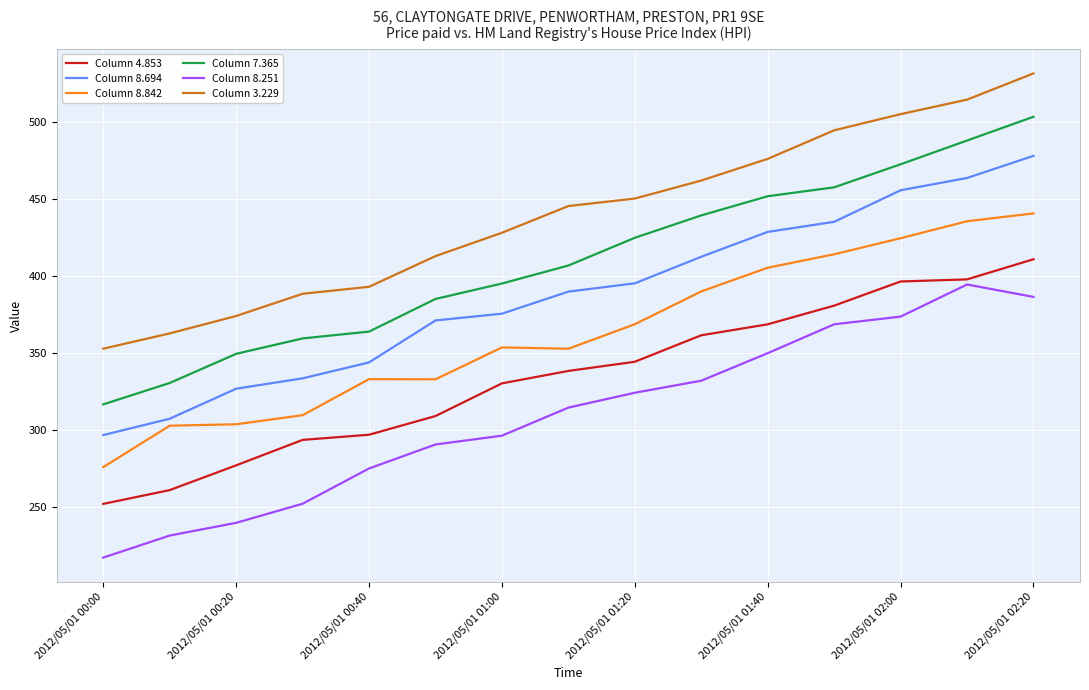

How many categories are shown in the chart?

15